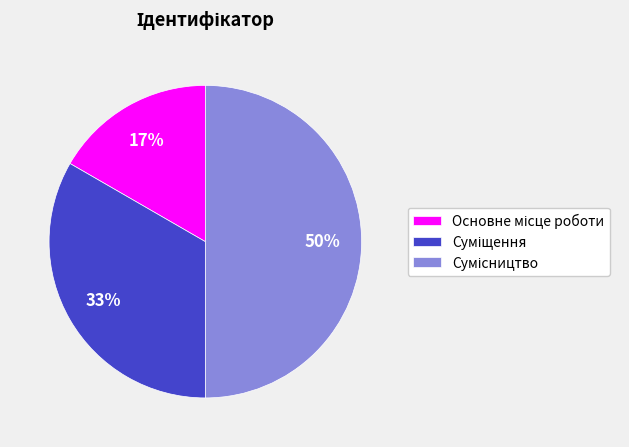

To the nearest percent, what is the average slice percentage?

33%